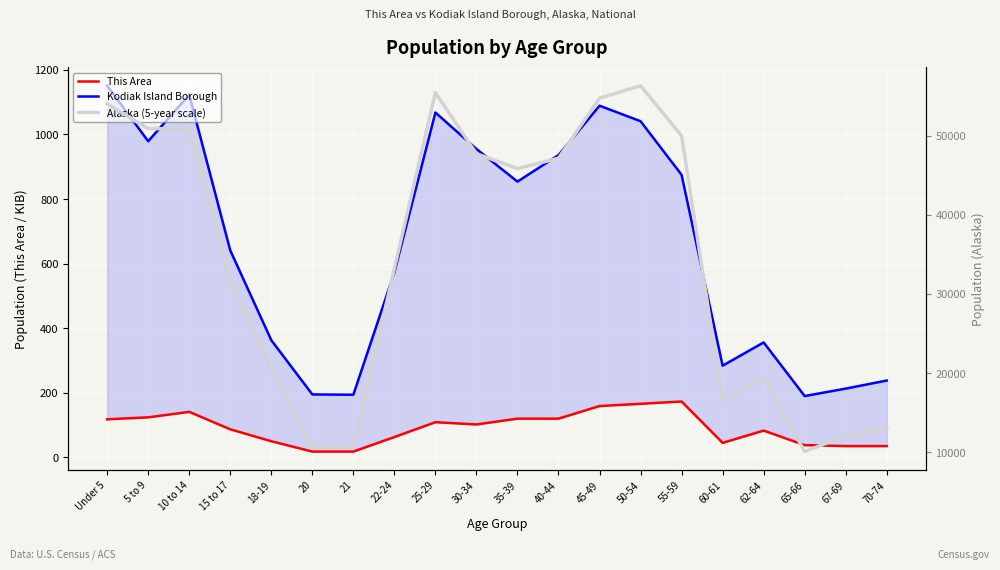

What is the spread (max minus min) of values at 21?

10559